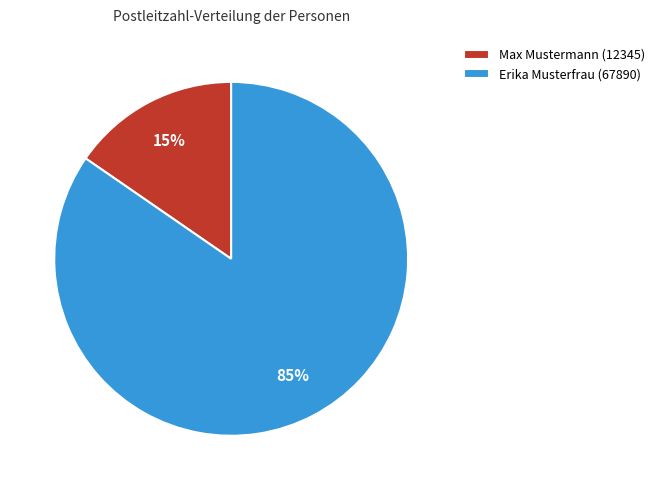

Rank the categories by value from highest to lowest.

Erika Musterfrau, Max Mustermann